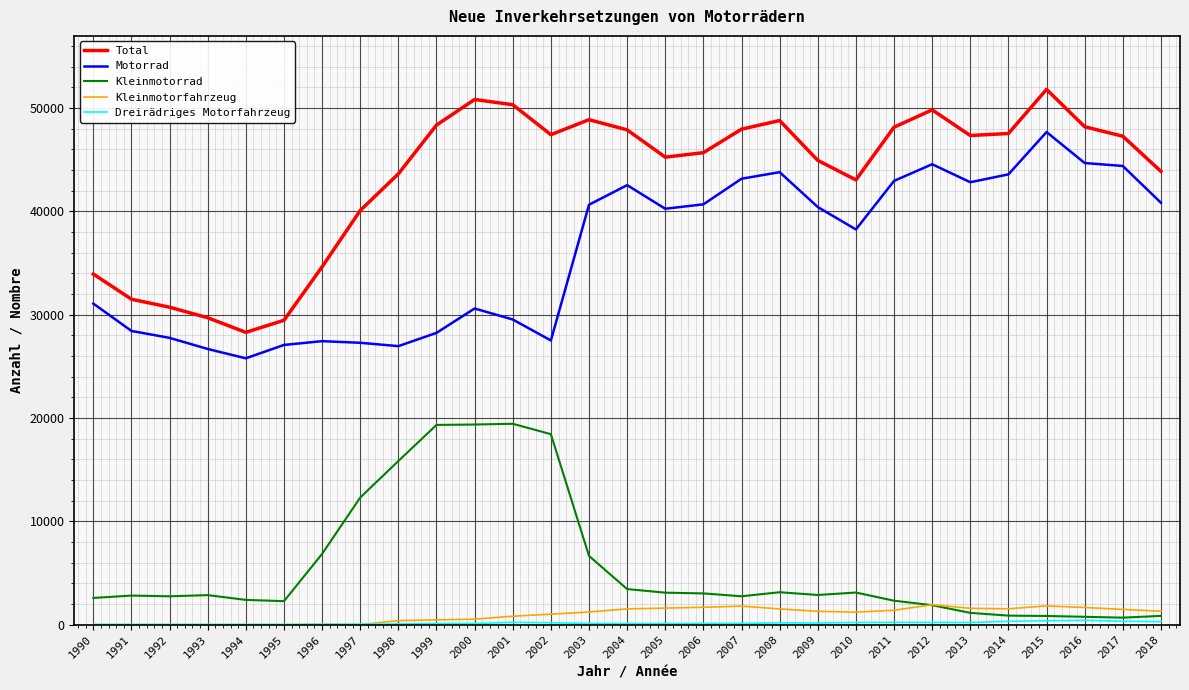

The value of Kleinmotorrad at 2012 is 1874. True or false?

True